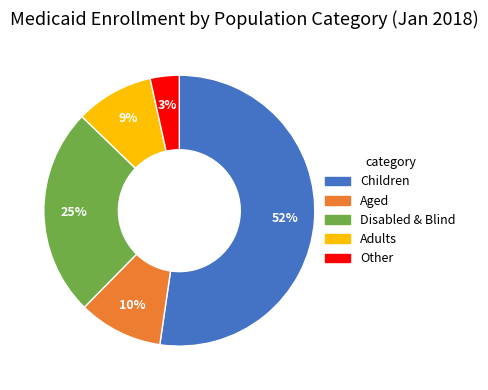

Which slice represents more than half of the pie?

Children